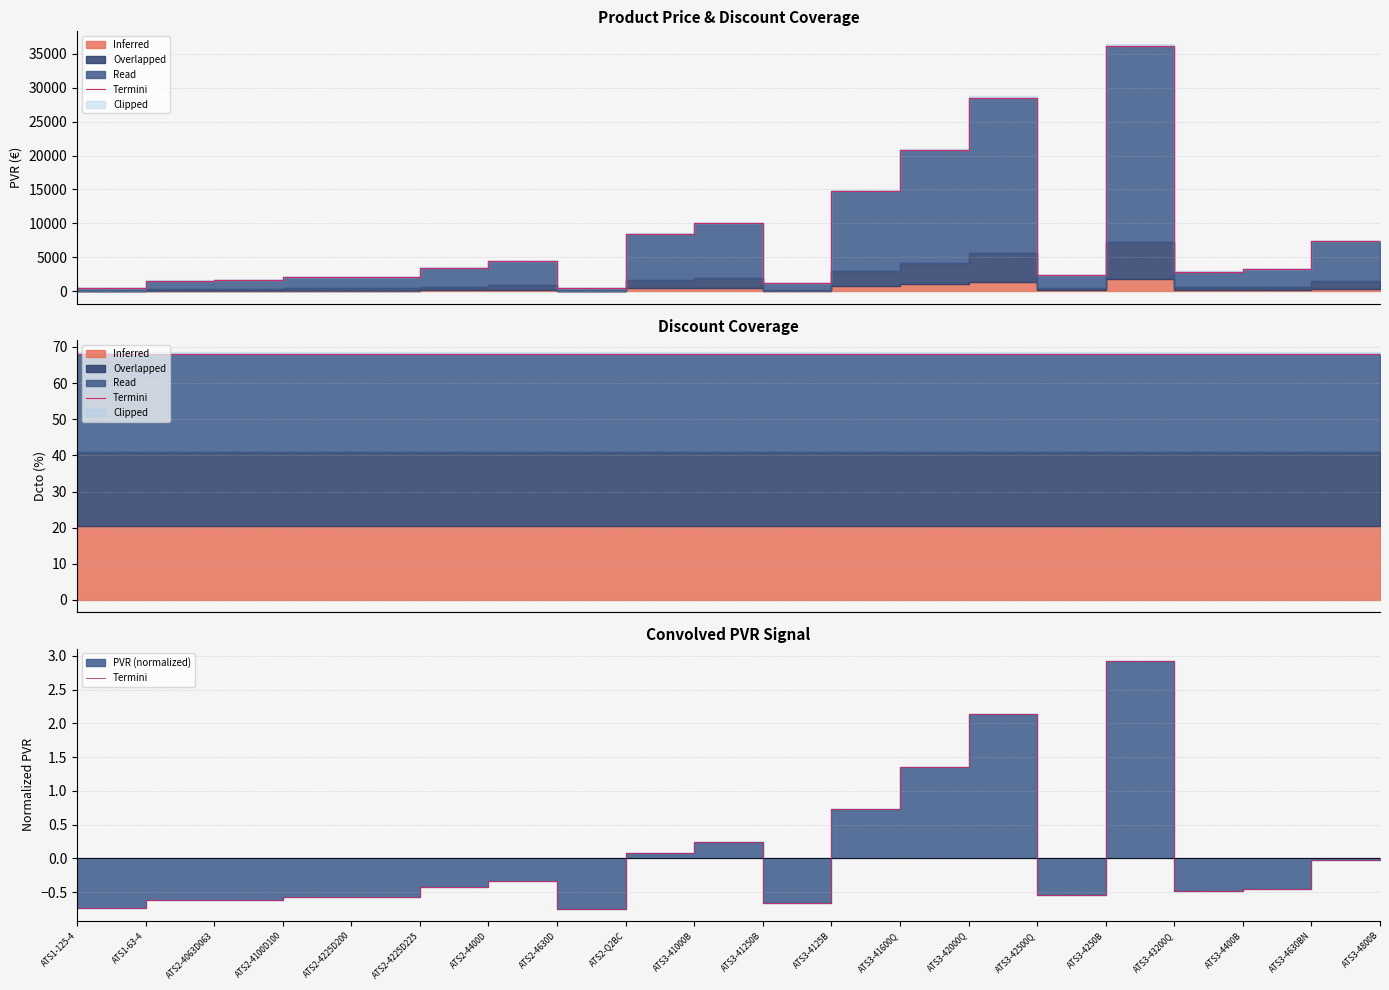

What is the sum of the values at ATS2-4063D063 and ATS3-41250B?

-0.4